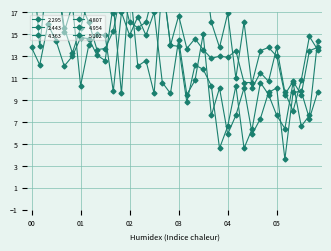

True or false: 4.363 has a value of 13.9 at 04:55.

False